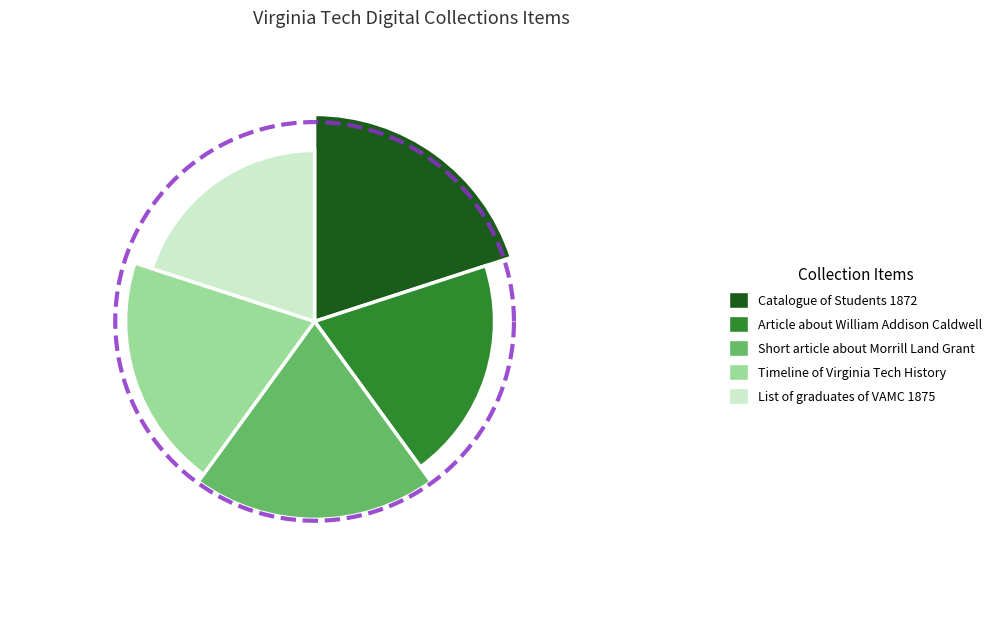

Combined, what portion of the pie is List of graduates of VAMC 1875 and Timeline of Virginia Tech History?

40.0%